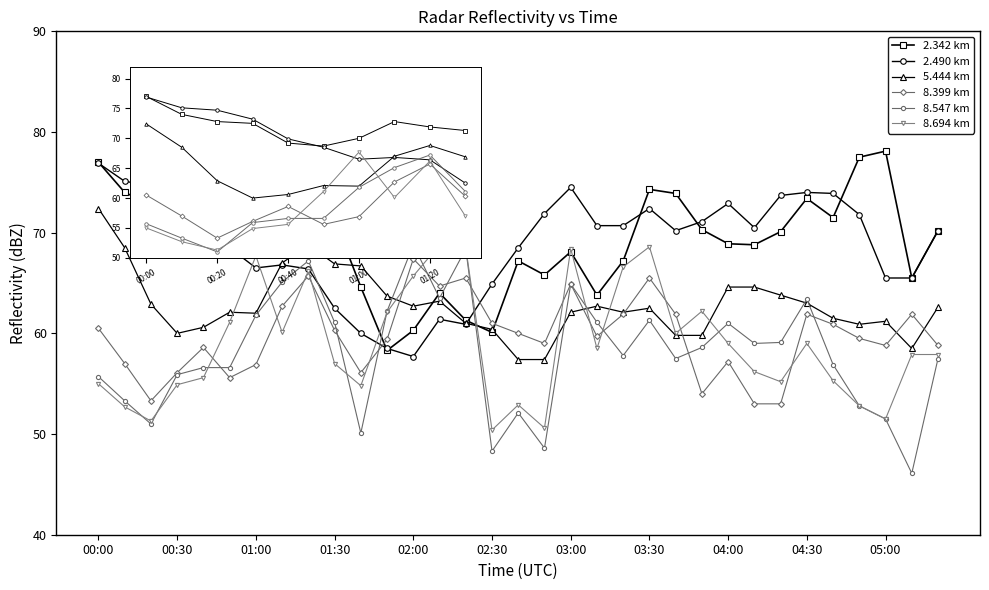

What is the value of the 2.342 km point at the 28th from the left?

73.4